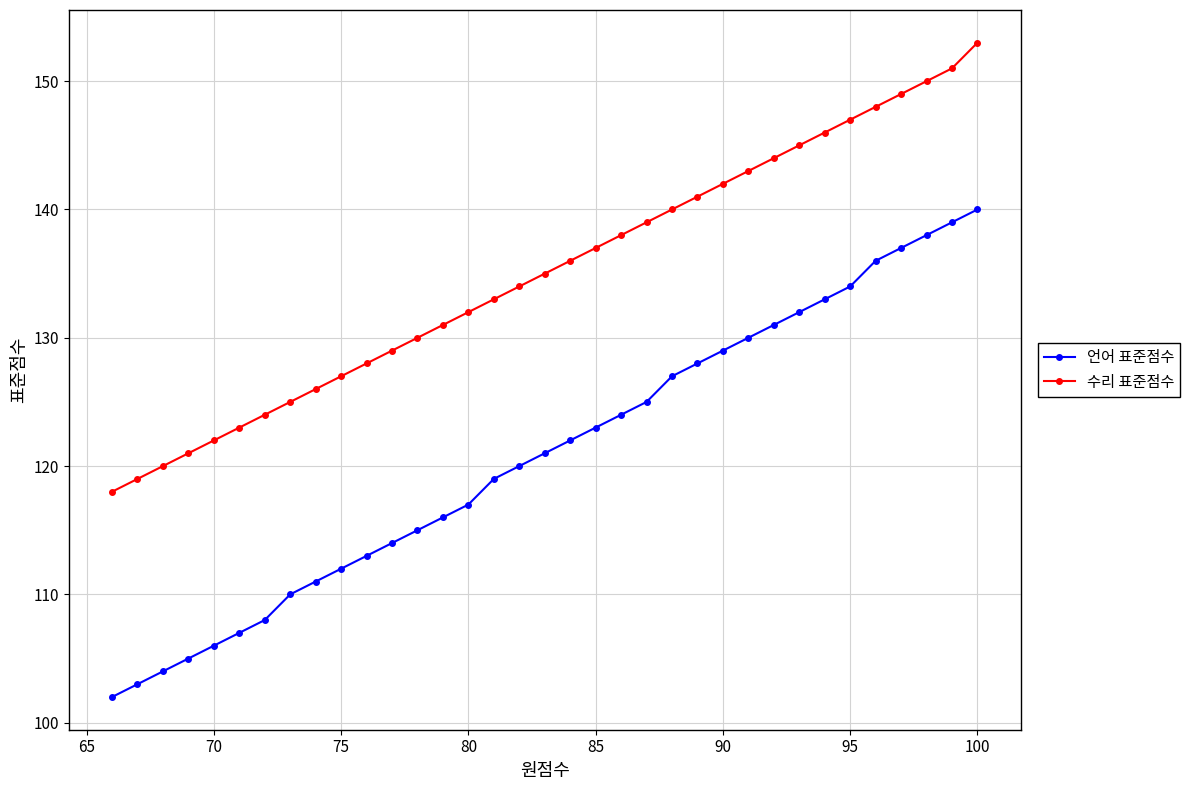

The 언어 표준점수 series shows 90 at 100. True or false?

False